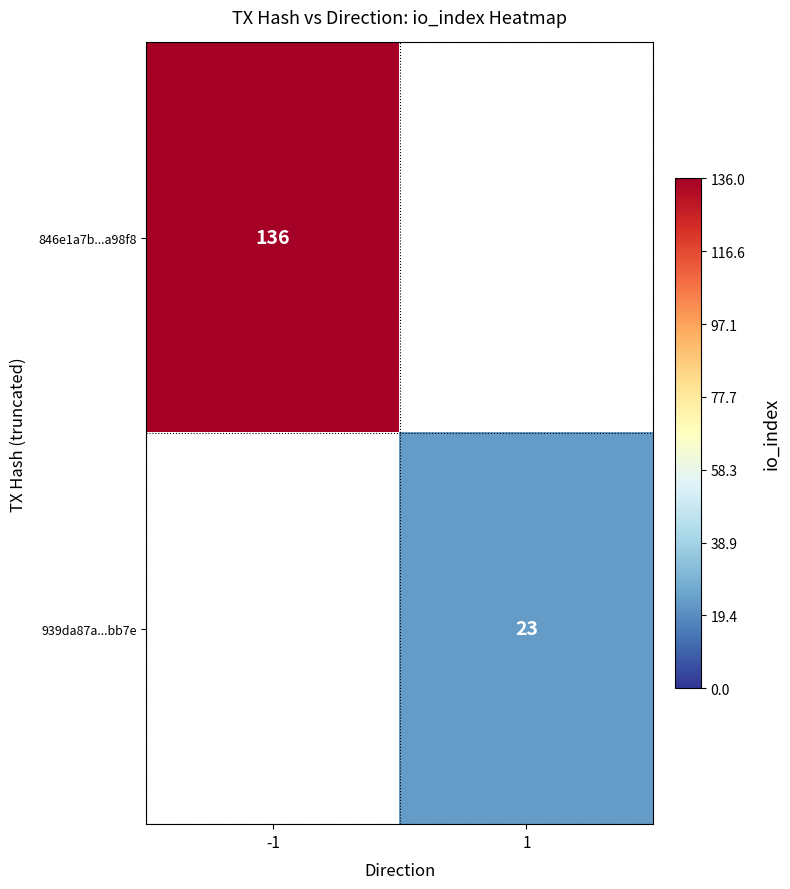

Is the value of 846e1a7b...a98f8 at -1 greater than the value of 939da87a...bb7e at 1?

Yes